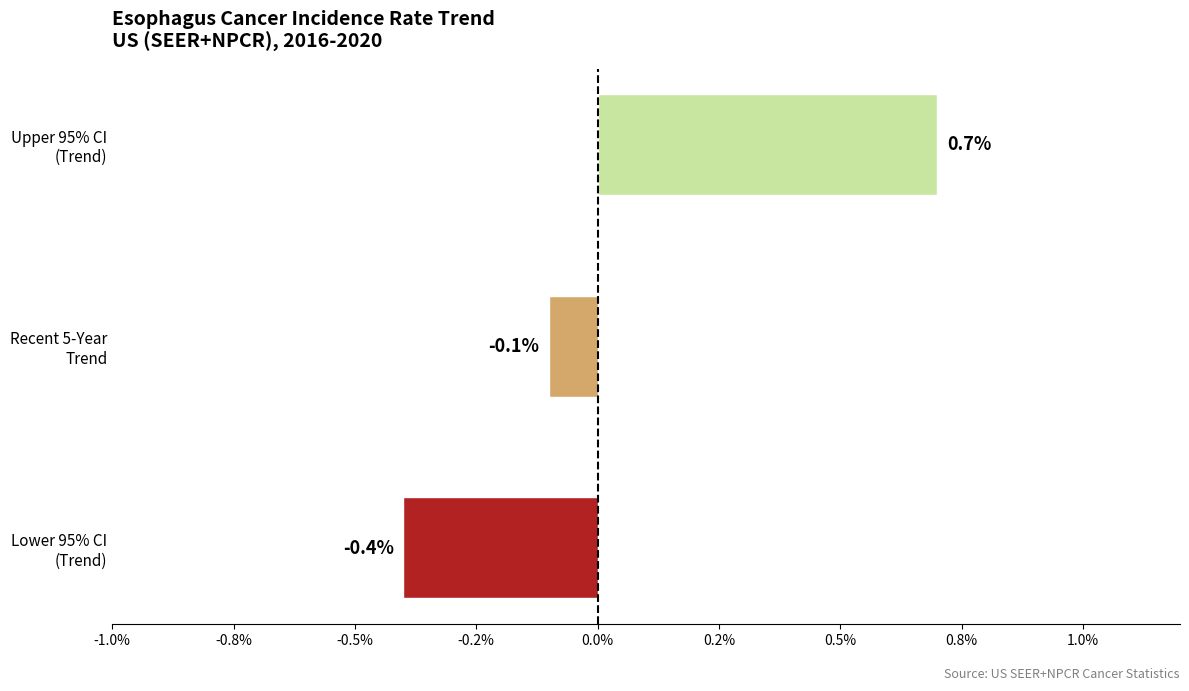

Does the chart contain any negative values?

Yes